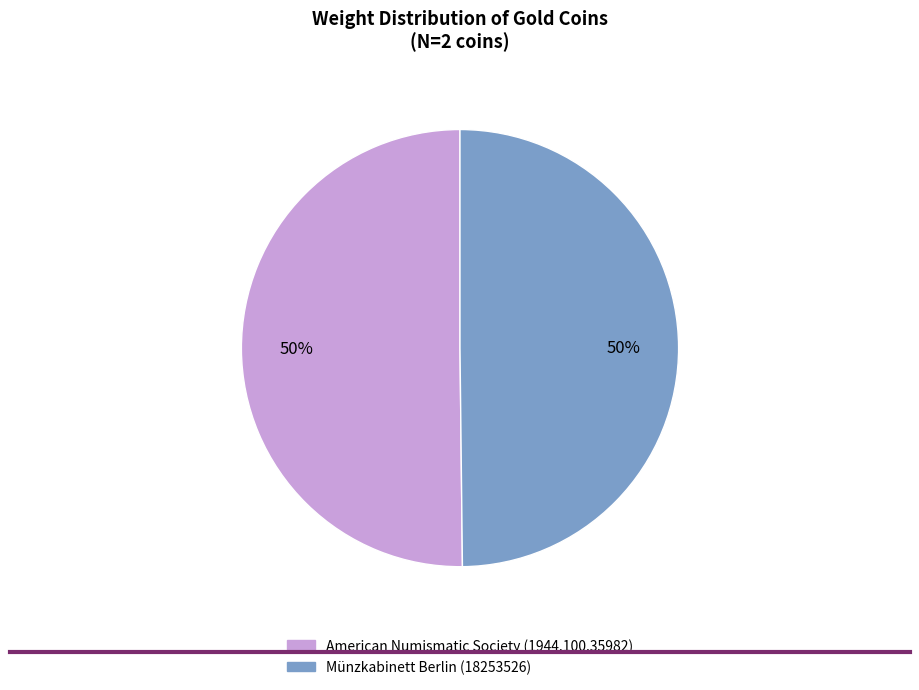

To the nearest percent, what percentage of the pie is American Numismatic Society (1944.100.35982)?

50%